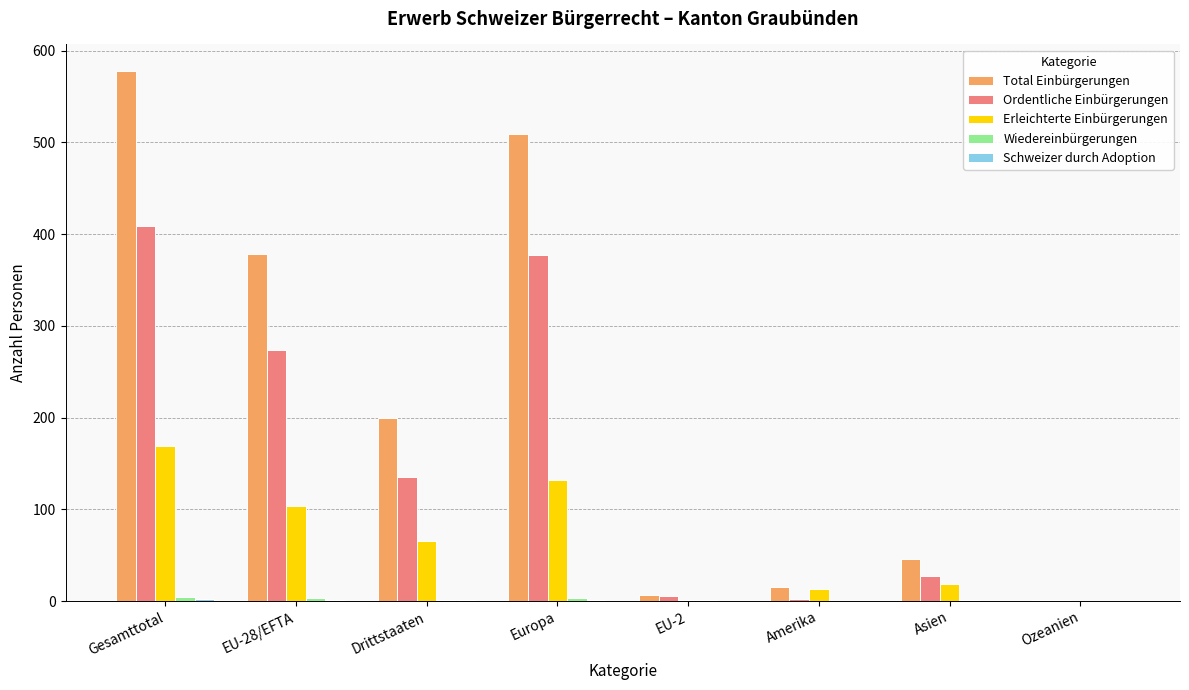

The value of Erleichterte Einbürgerungen at EU-28/EFTA is 104. True or false?

True